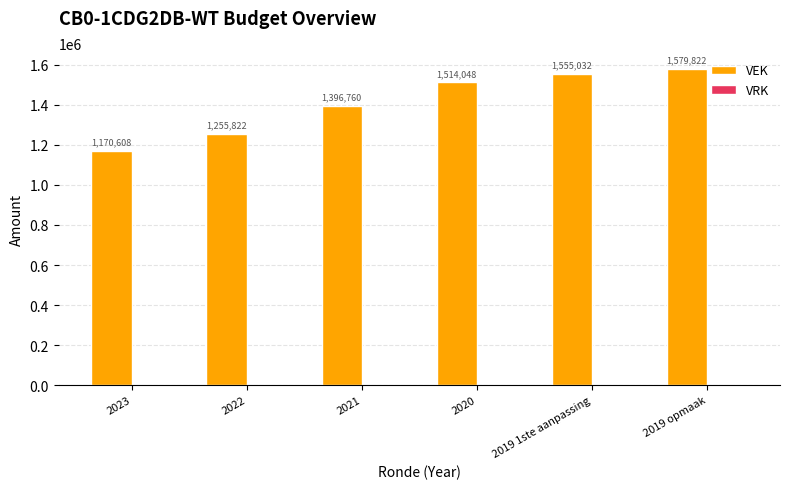

What is the difference between the values at 2022 and 2019 opmaak?

324000